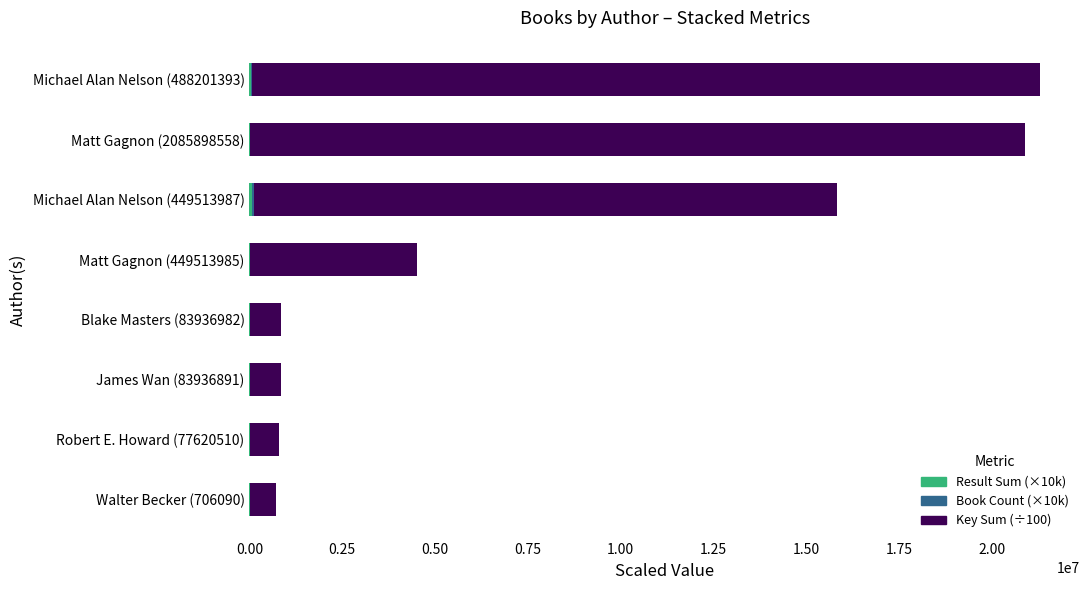

How many categories are shown in the chart?

8